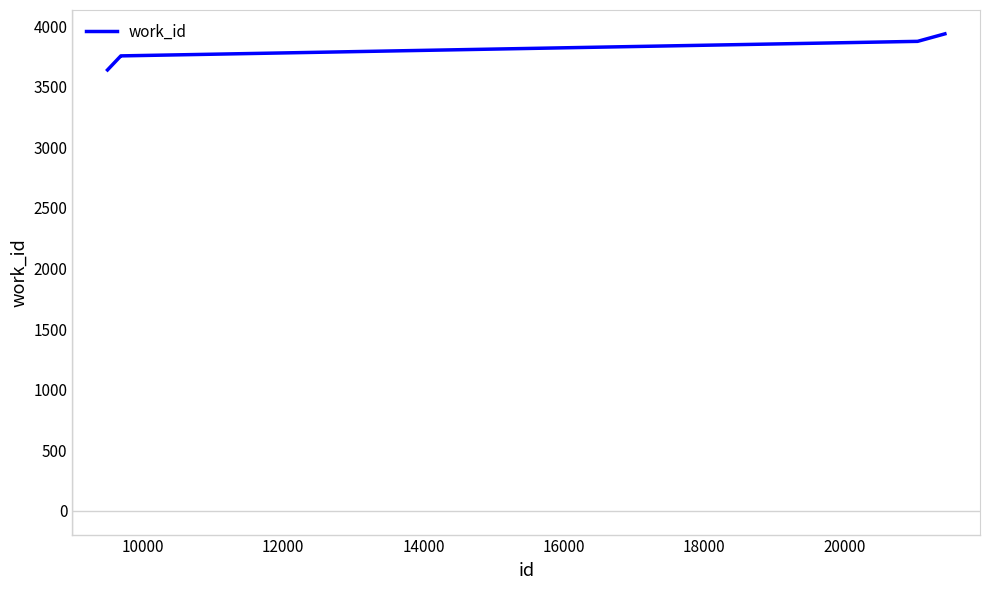

What is the maximum value shown in the chart?

3938